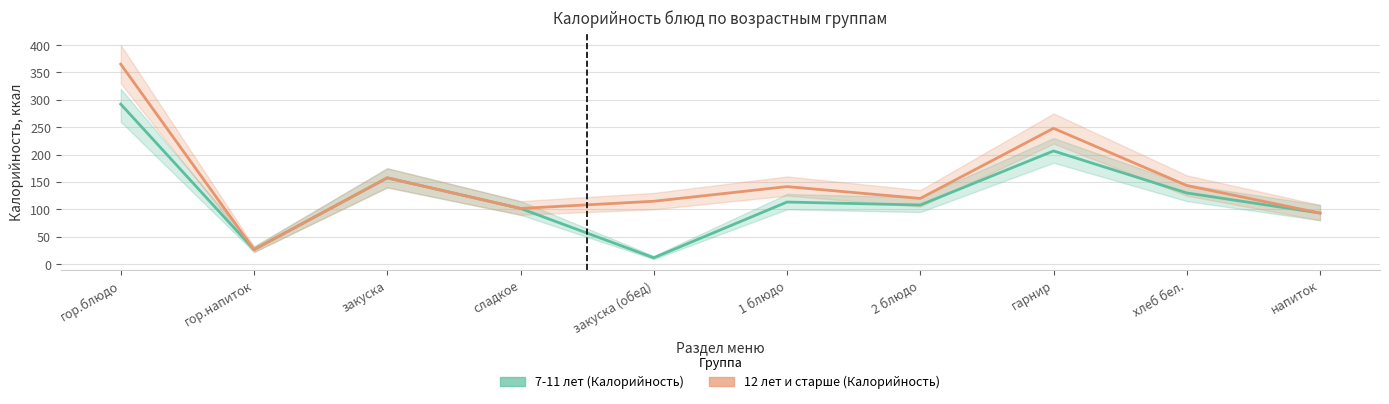

Reading left to right, transcribe all the data shown in this chart.

7-11 лет (Калорийность): 292.1	26.4	157.5	101.6	11.5	113.3	107.9	206.6	129.9	93.2
12 лет и старше (Калорийность): 365.1	26.4	157.5	101.6	114.8	141.5	119.9	247.9	143.5	93.2